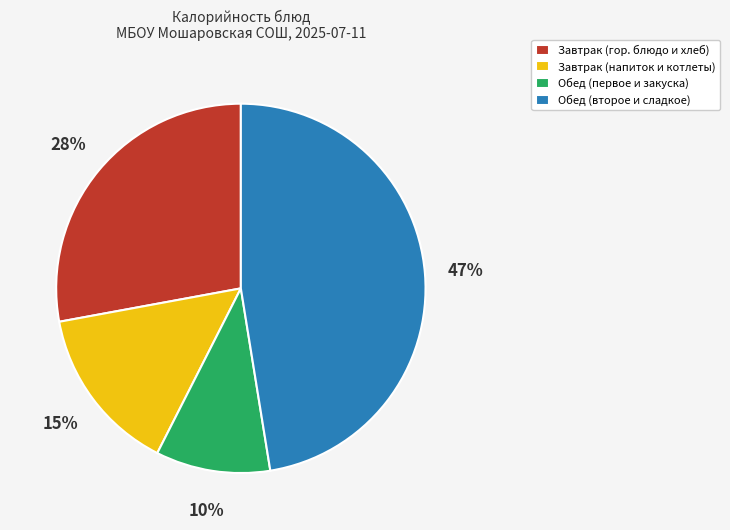

Which has a higher value, Завтрак (гор. блюдо и хлеб) or Обед (второе и сладкое)?

Обед (второе и сладкое)